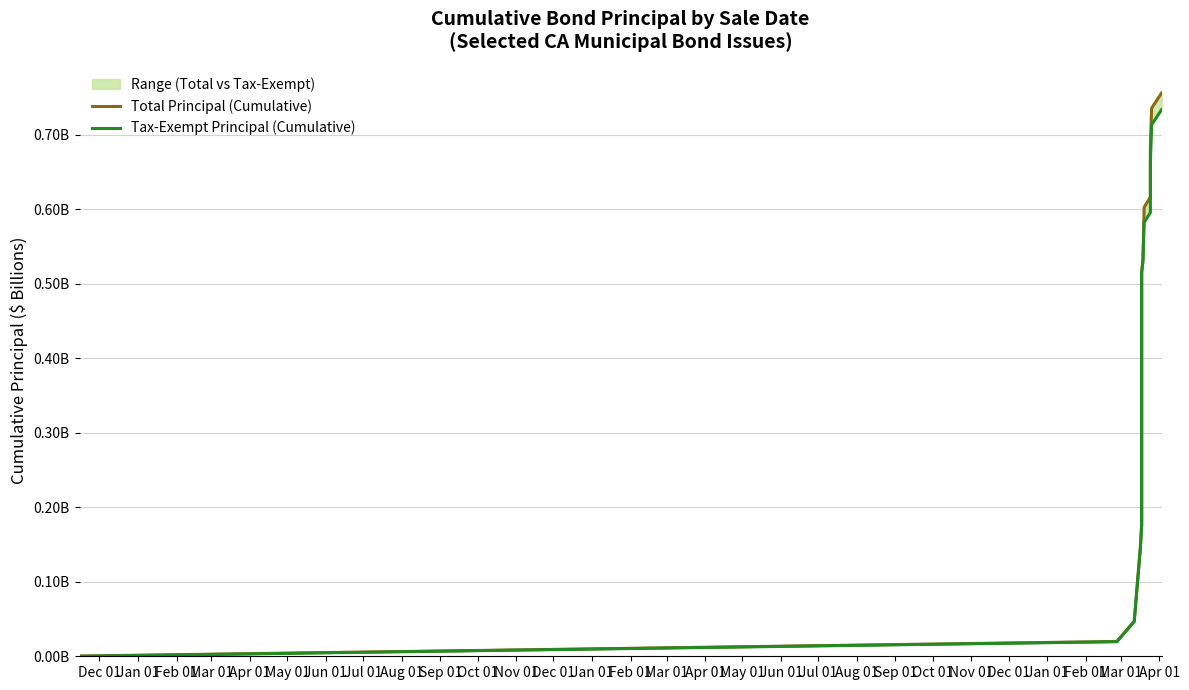

Does the chart have visible grid lines?

Yes